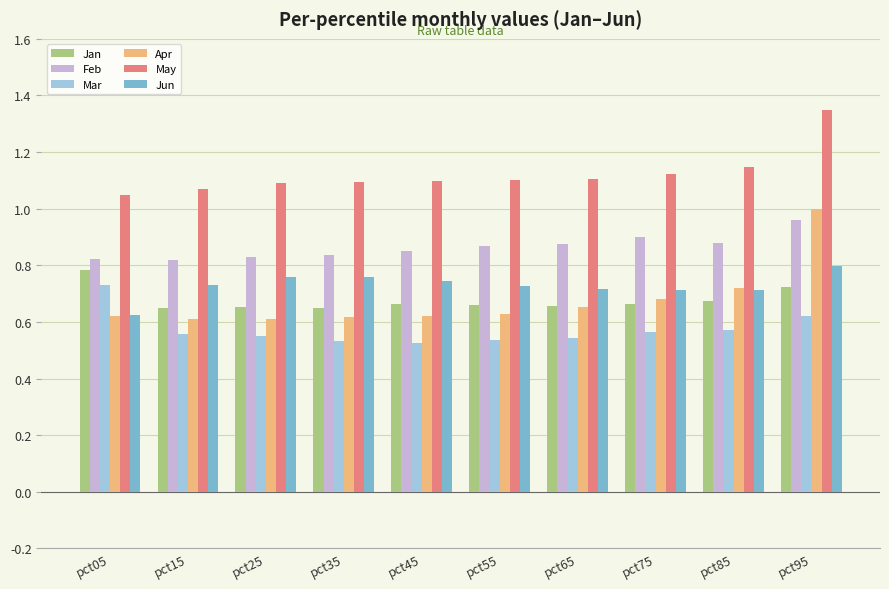

Between pct65 and pct95, which series saw the biggest shift?

Apr